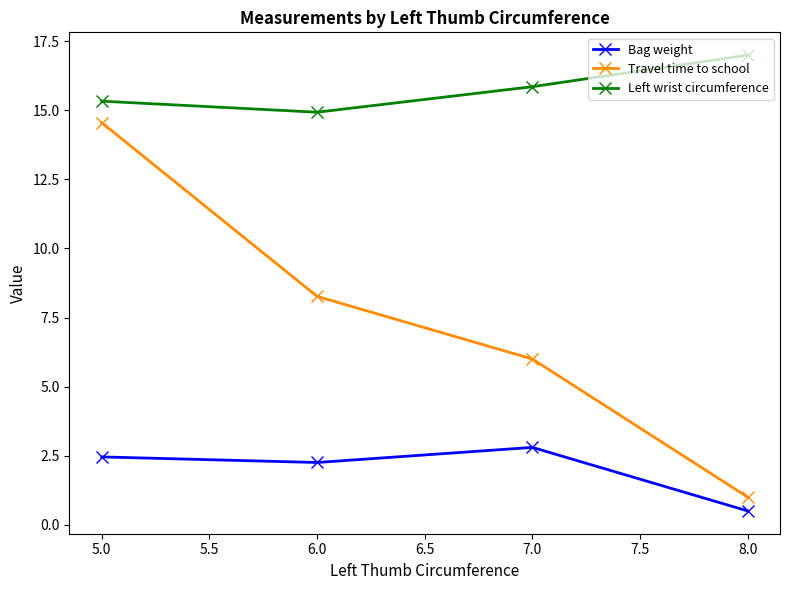

Which series has the largest range (max minus min)?

Travel time to school